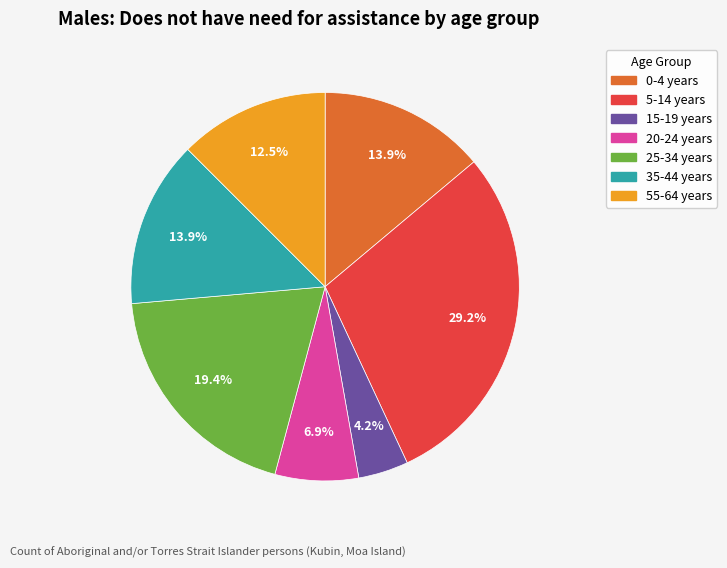

Does 0-4 years represent more than half of the total?

No